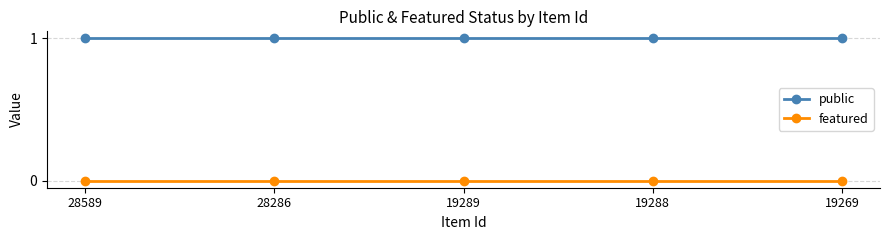

What are all the series names shown in the legend?

public, featured